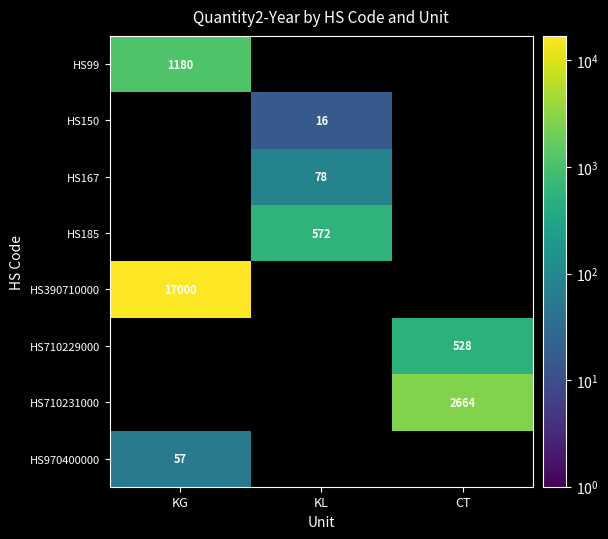

True or false: HS167 has a value of 78 at KL.

True